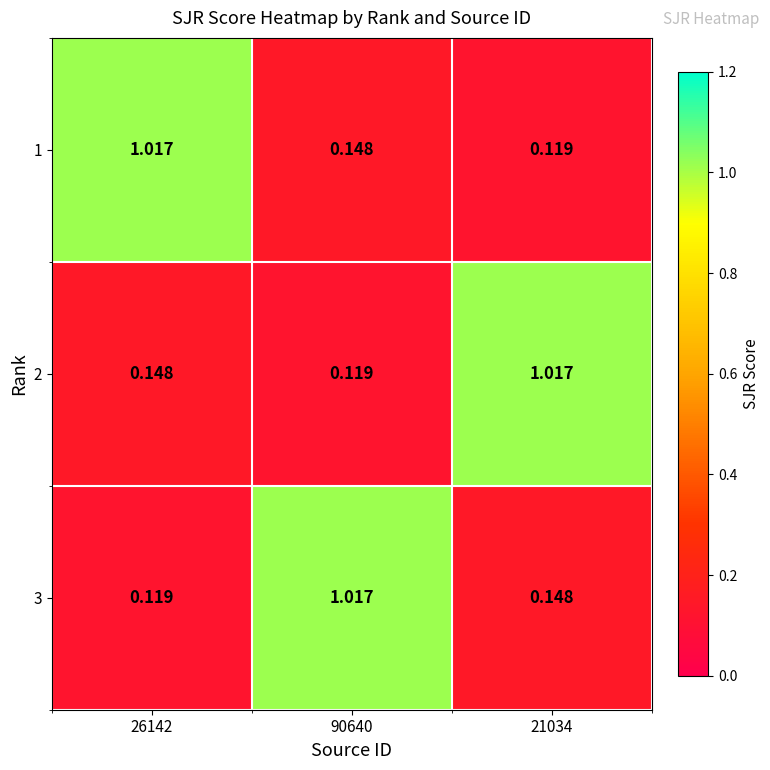

What is the total value across all series at 90640?

1.3